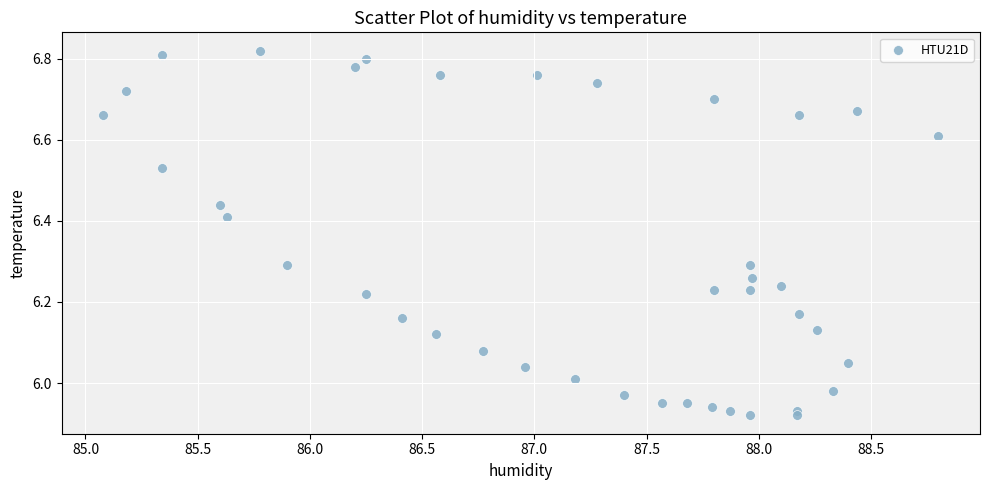

What is the range of X values (max minus min)?

3.7